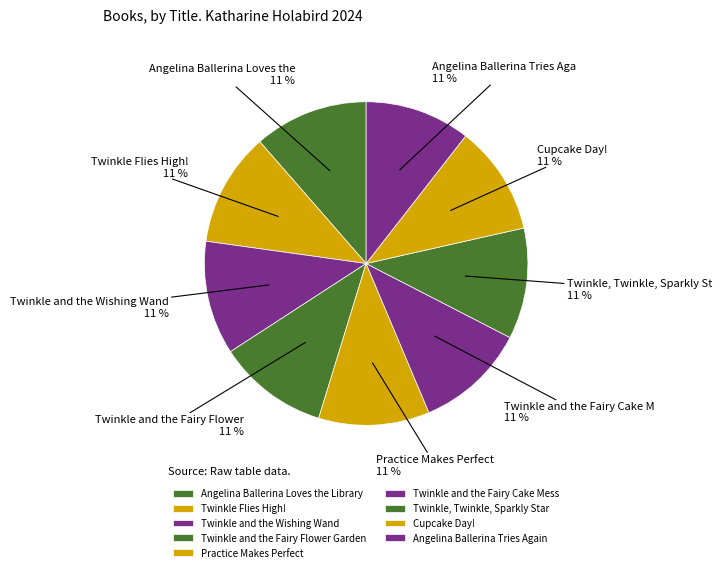

To the nearest percent, what portion does Twinkle Flies High! represent?

11%